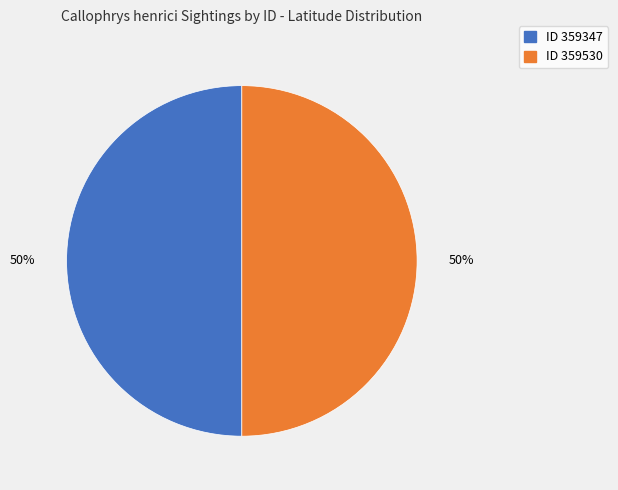

To the nearest percent, what is the average slice percentage?

50%